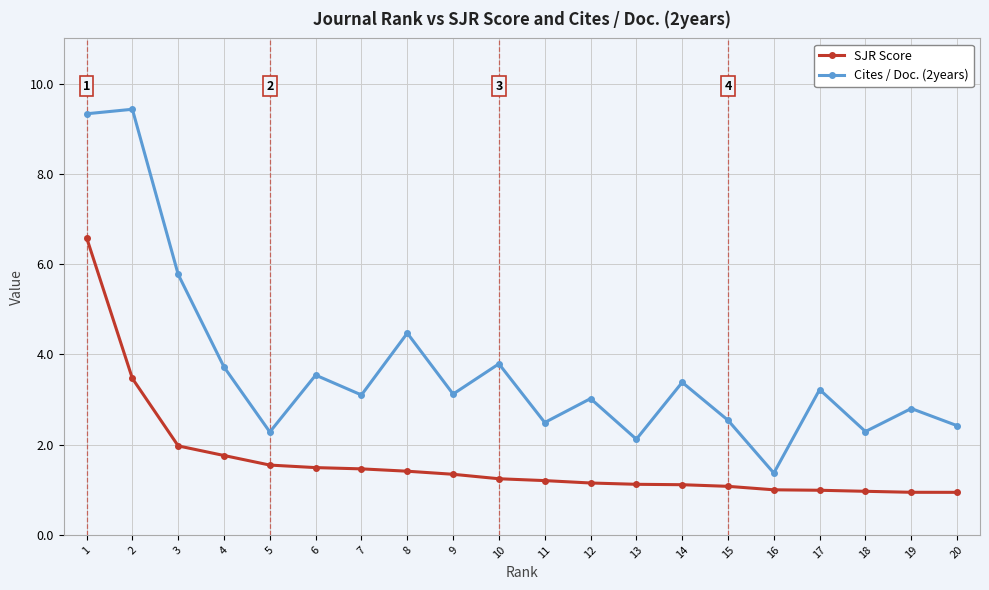

At which category is the sum across all series the highest?

1